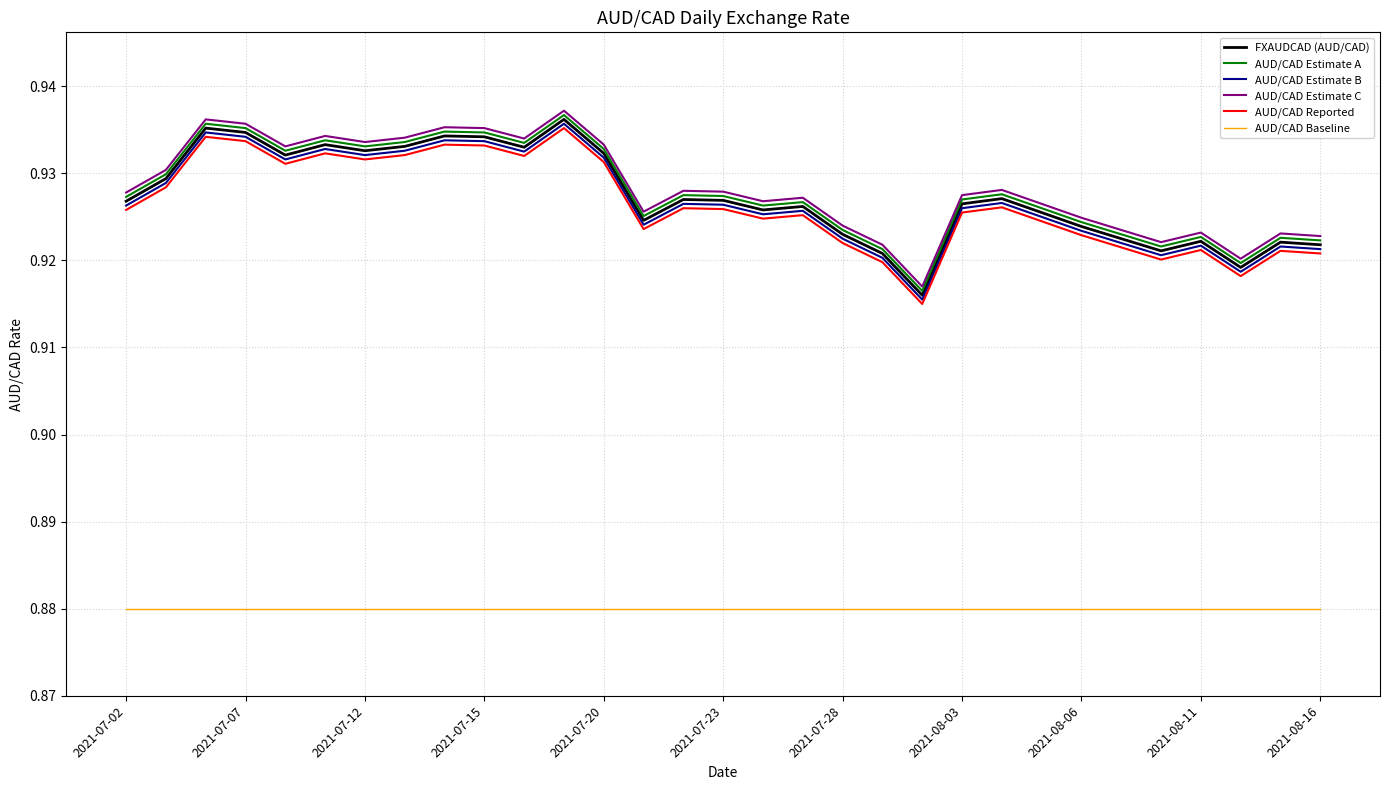

True or false: AUD/CAD Estimate A and AUD/CAD Baseline intersect in this chart.

False